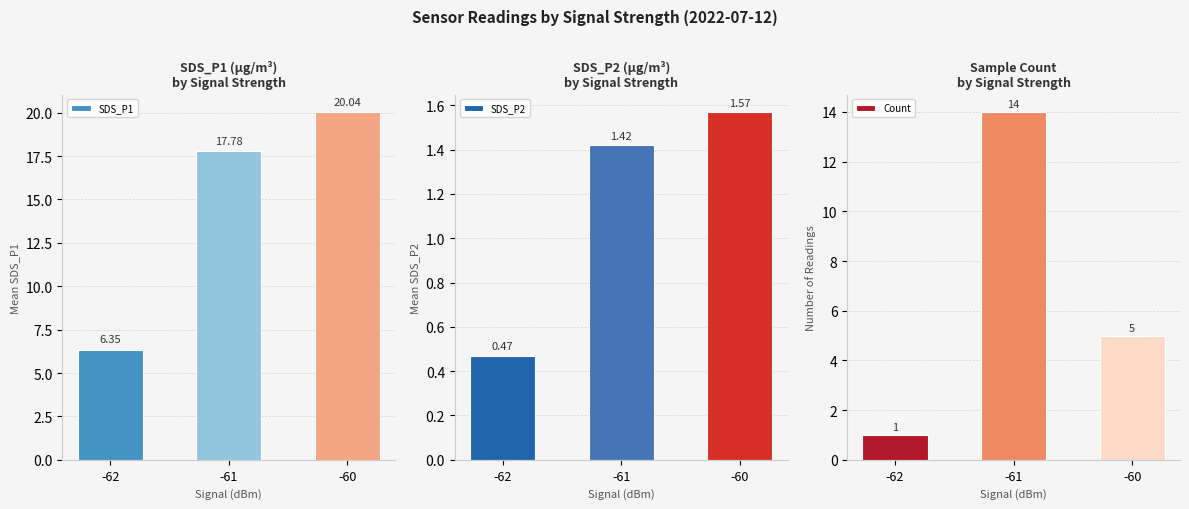

What is the greatest value displayed?

20.0